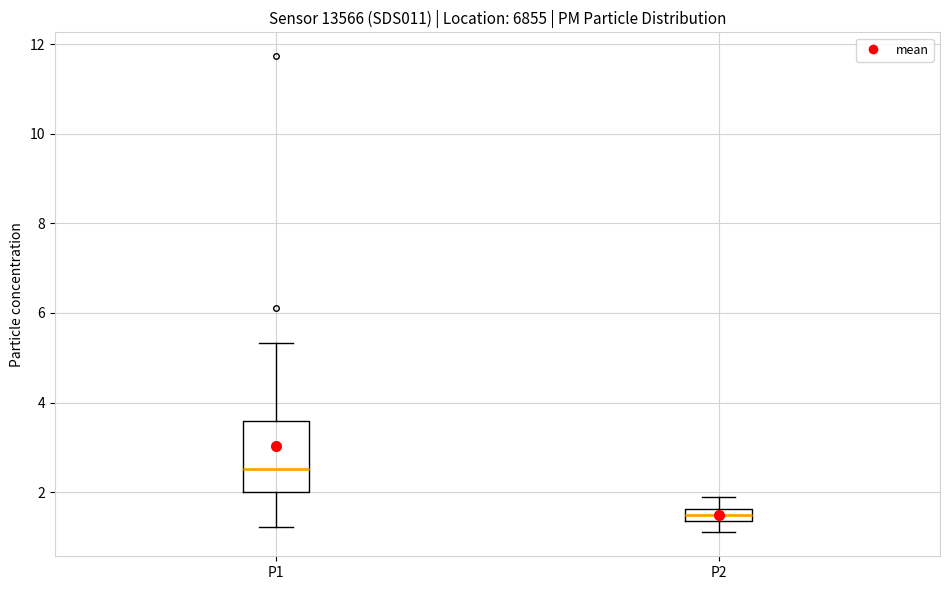

Comparing the boxes themselves (not the whiskers), which one is the tallest?

P1